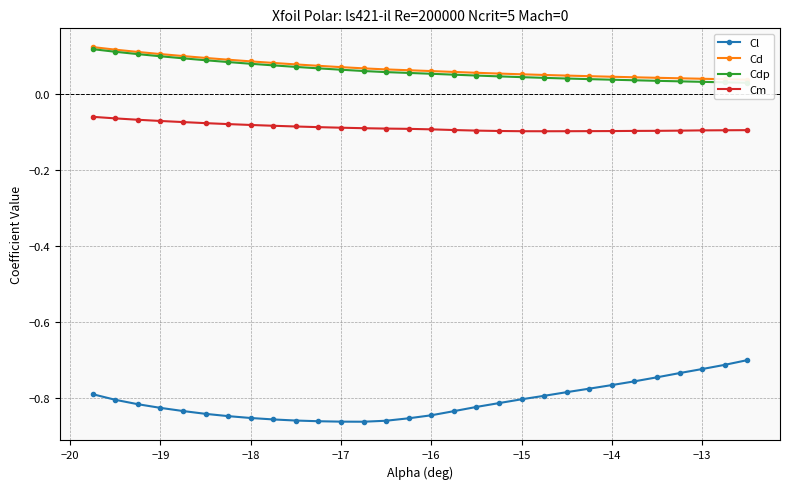

Is it true that Cm equals -0.0 at −19?

False